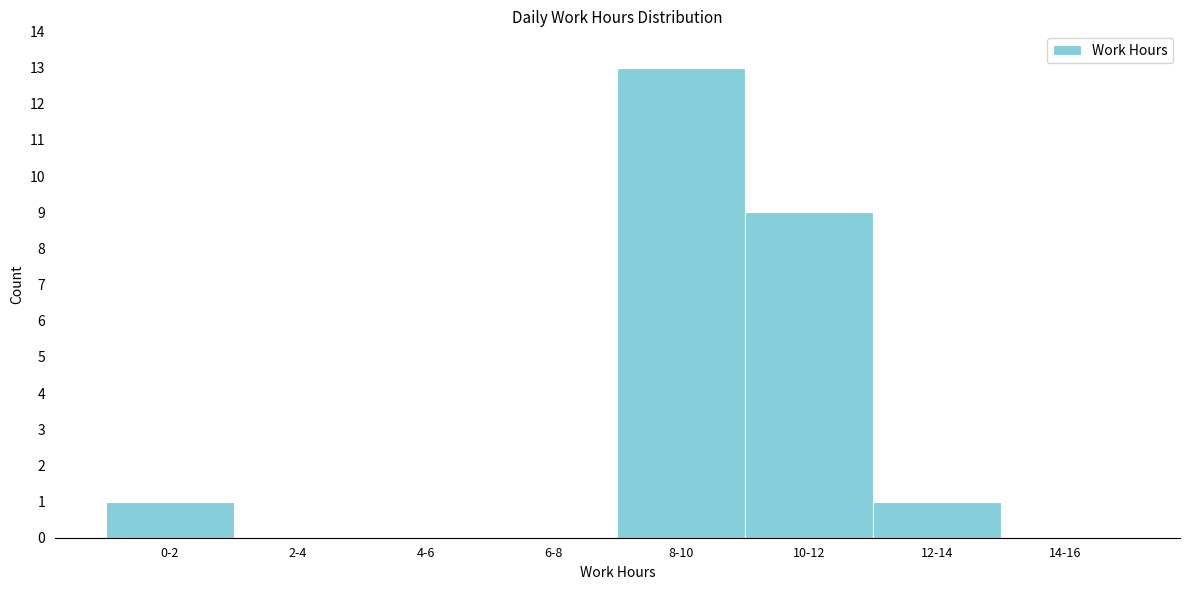

Reading right to left, extract all data points from this chart.

14-16=0	12-14=1	10-12=9	8-10=13	6-8=0	4-6=0	2-4=0	0-2=1